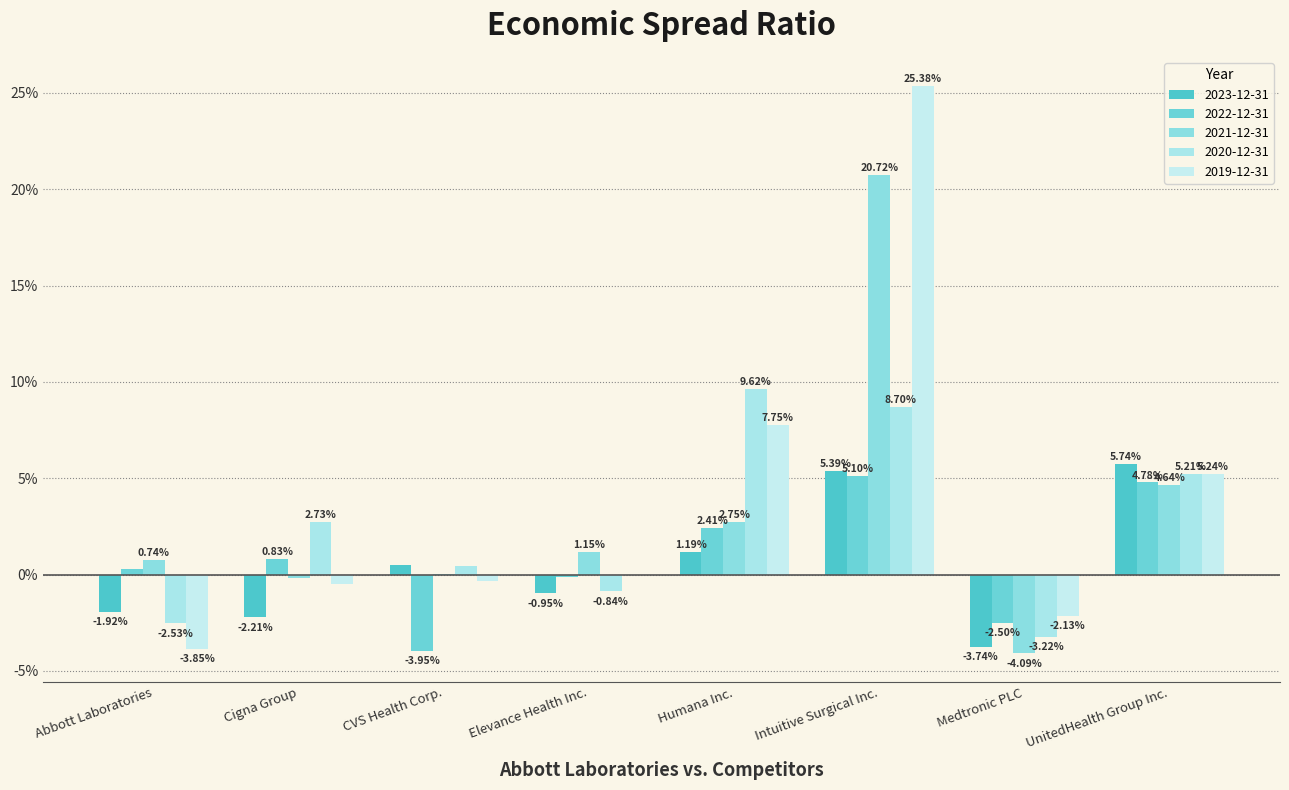

What is the label of the 4th bar from the right?

Humana Inc.